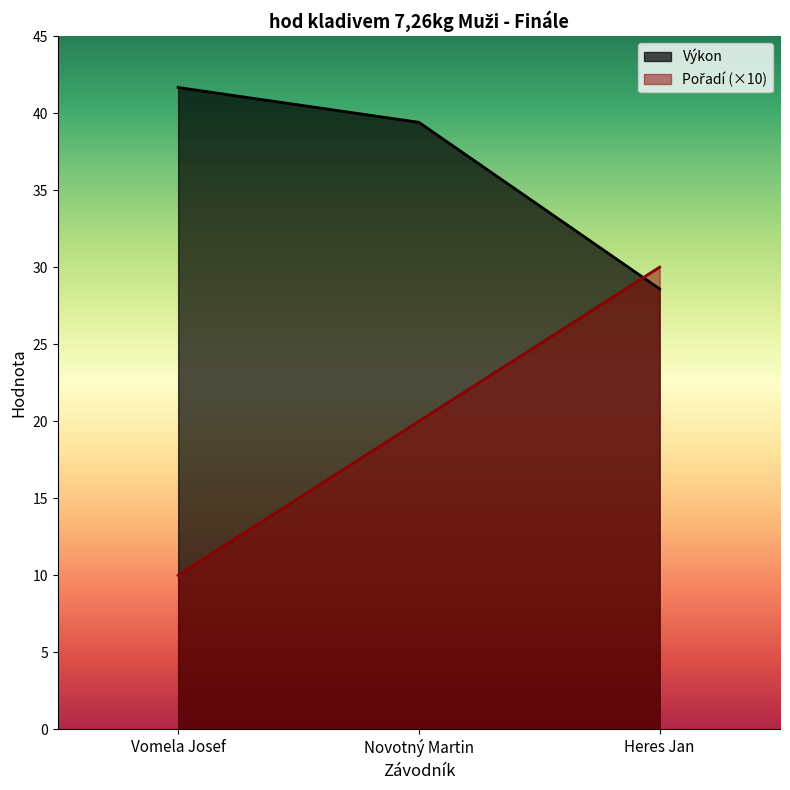

What is the difference between the Pořadí values at Novotný Martin and Vomela Josef?

10.0